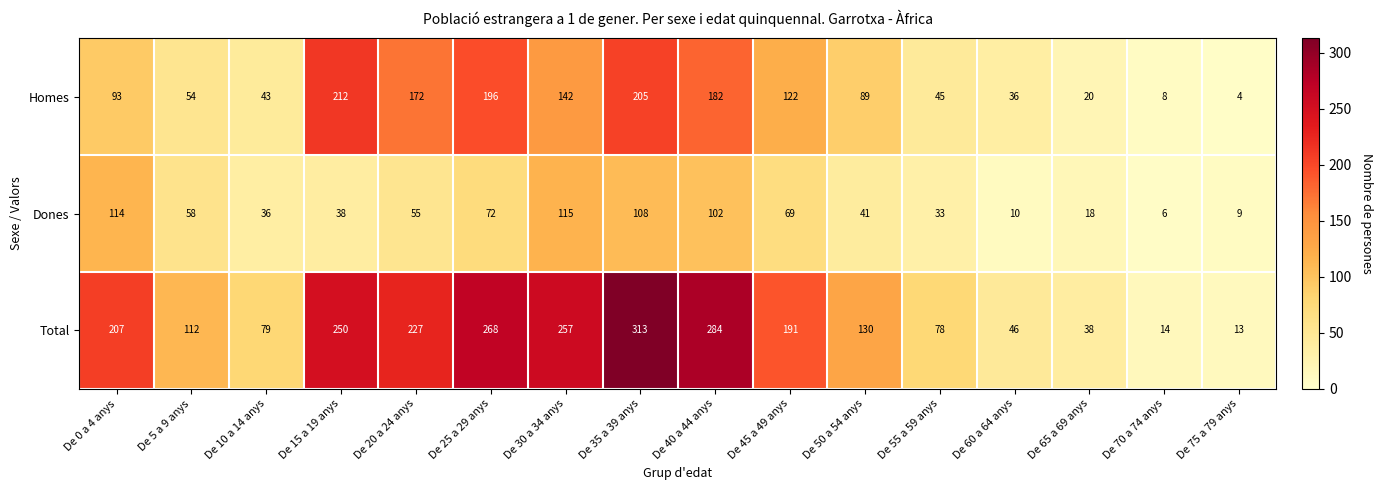

Where does the Total series first go above 191?

De 0 a 4 anys